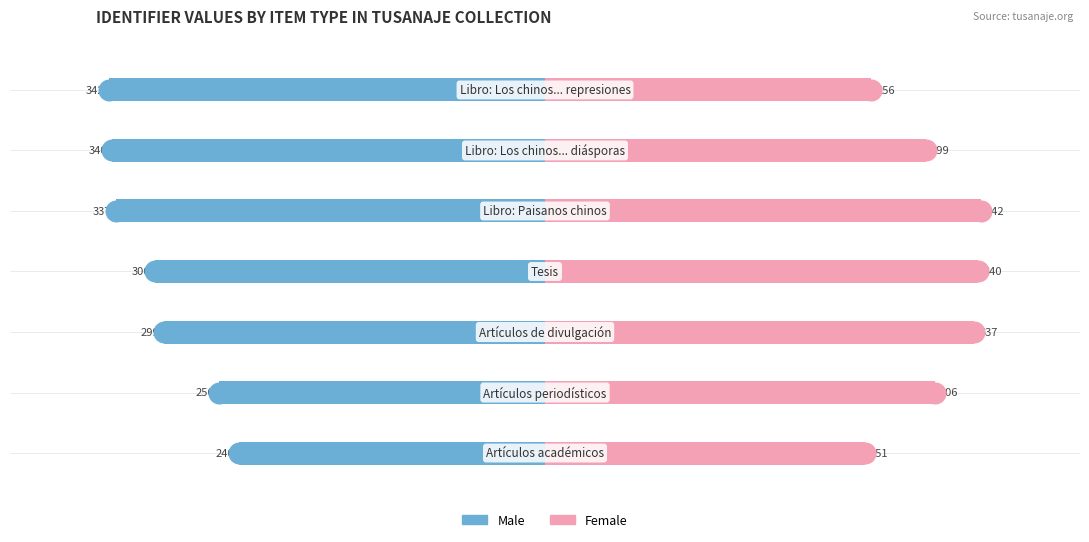

Which series reaches the maximum Y coordinate?

Female